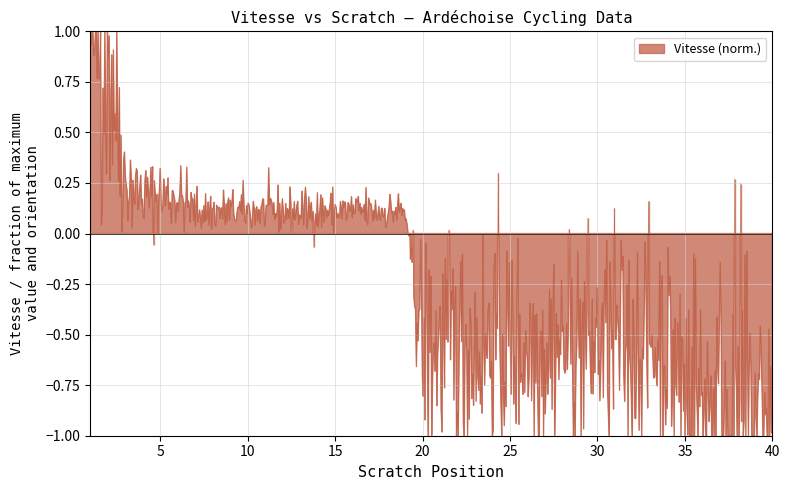

Rank the categories by value from lowest to highest.

39, 40, 36, 37, 38, 35, 20, 21, 22, 23, 24, 25, 26, 27, 28, 29, 30, 31, 32, 33, 34, 7, 8, 9, 10, 11, 12, 13, 14, 15, 16, 17, 18, 19, 4, 5, 6, 3, 1, 2